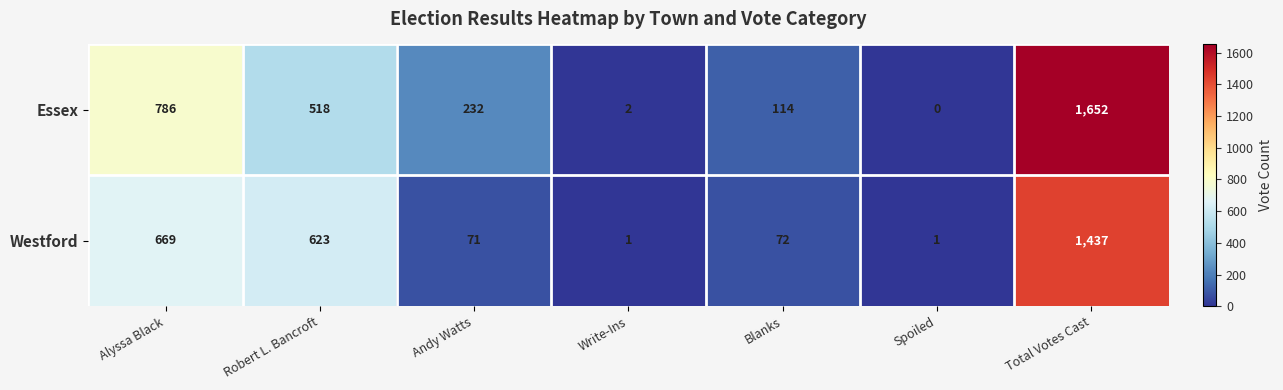

List the series in order of their overall mean, lowest first.

Westford, Essex